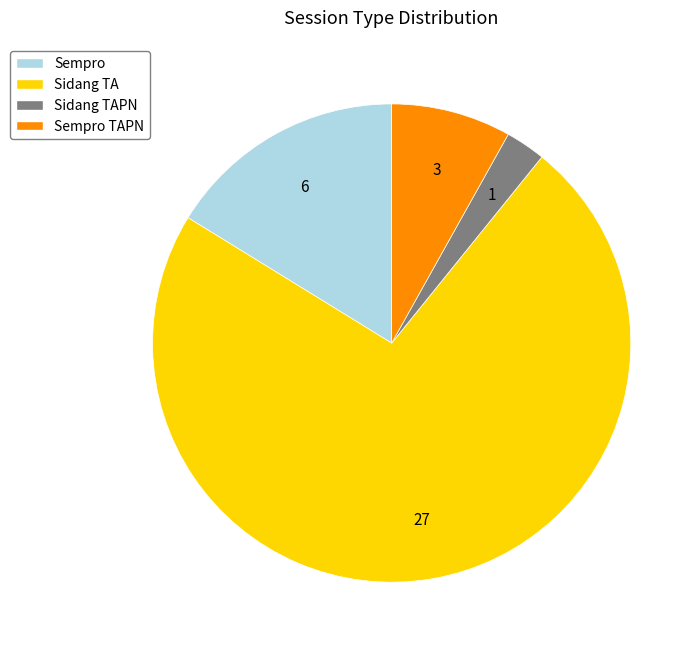

Does Sidang TA represent more than half of the total?

Yes